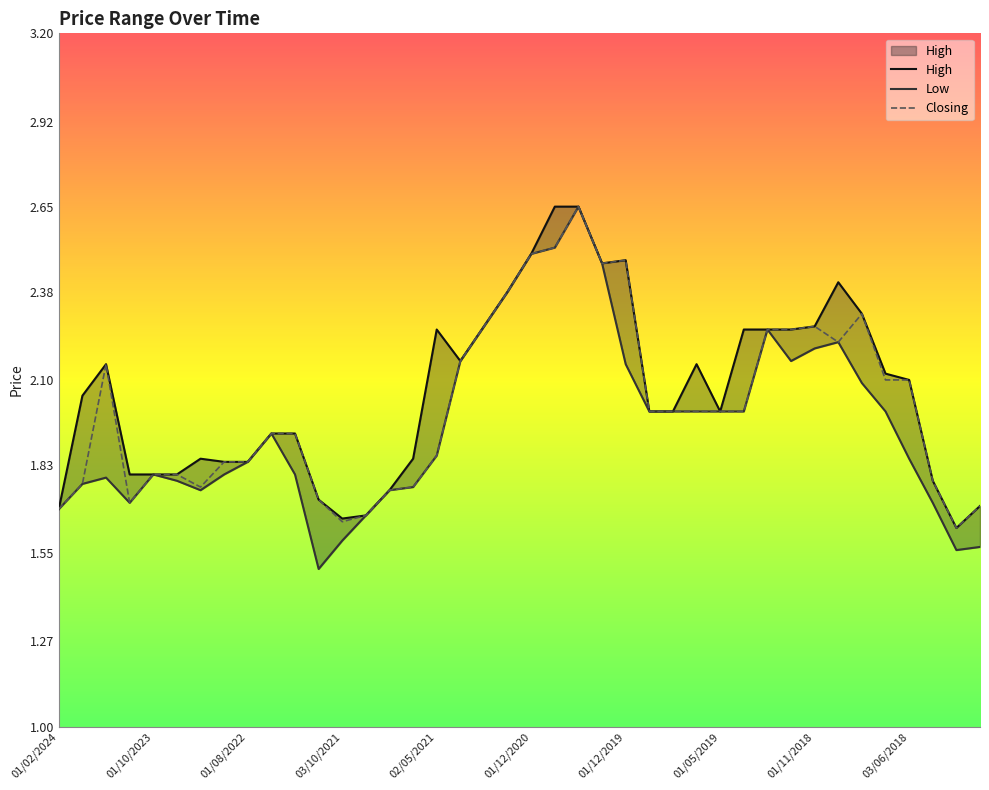

True or false: Closing has more than 1 points higher than both neighbors.

True